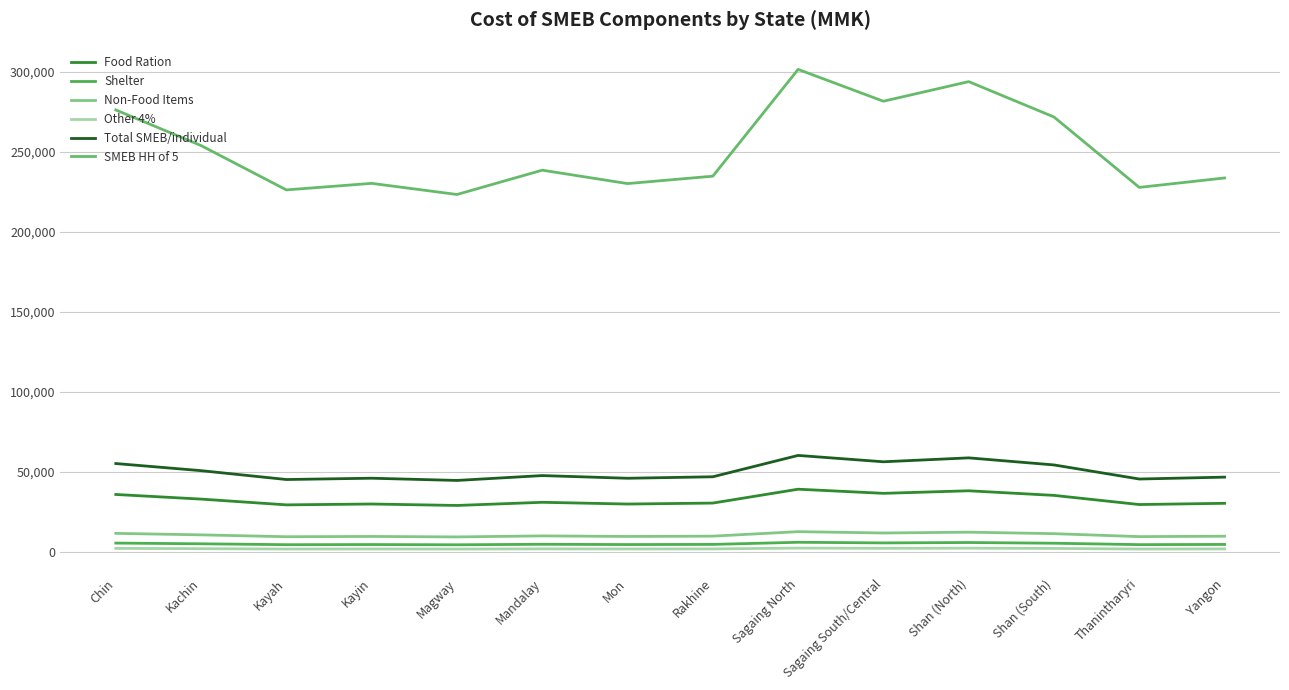

Where is Food Ration nearest to the value 34101?

Kachin